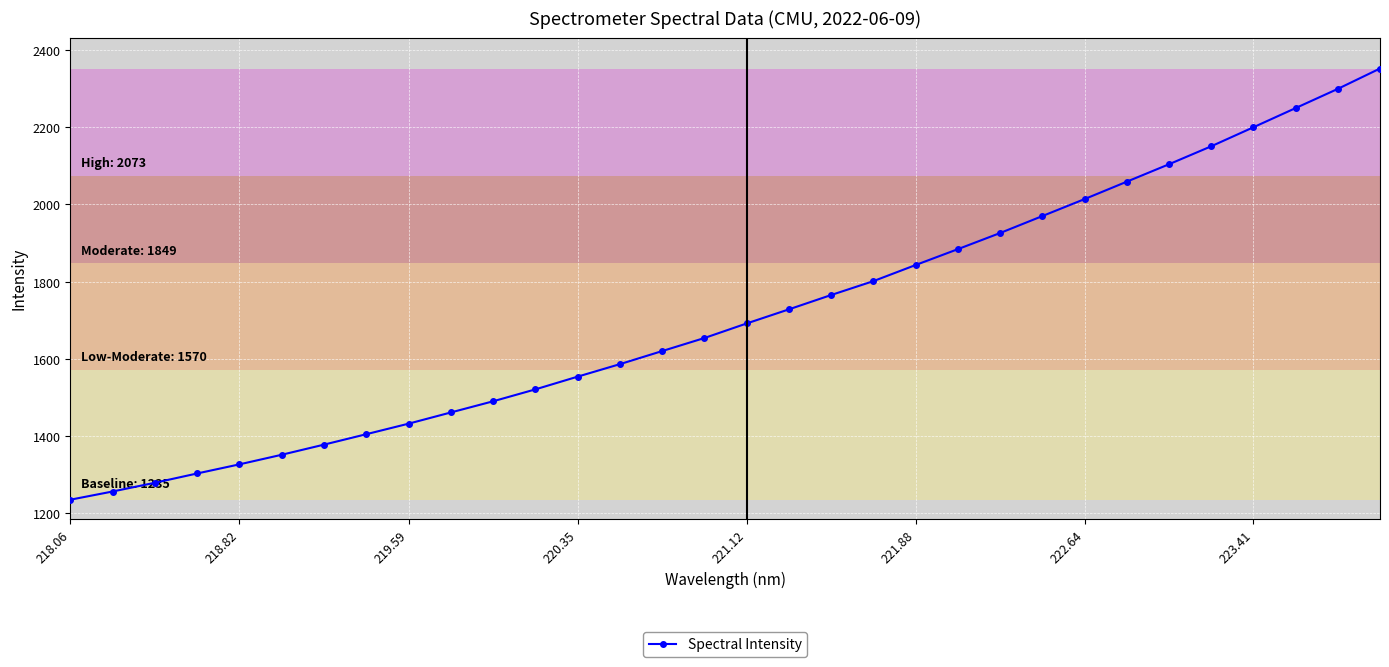

Reading right to left, what are all the values shown in this chart?

2351.8	2299.0	2249.3	2199.7	2150.4	2103.9	2058.8	2013.7	1969.8	1925.9	1884.1	1843.1	1801.4	1765.4	1728.3	1691.8	1654.1	1620.3	1586.5	1554.1	1521.2	1490.3	1461.4	1432.4	1405.1	1378.1	1351.8	1327.0	1303.4	1279.3	1256.7	1235.5